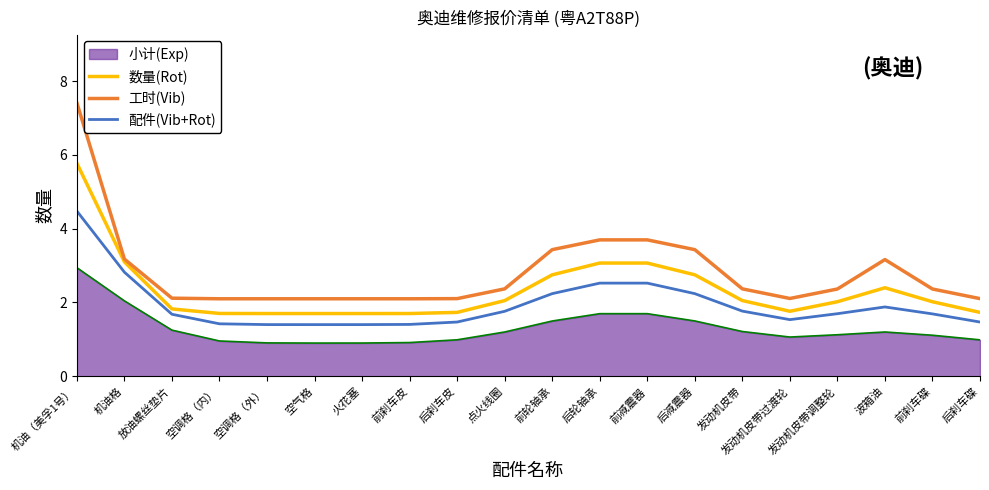

Is it true that 数量(Rot) equals 8.3 at 机油（美孚1号）?

False